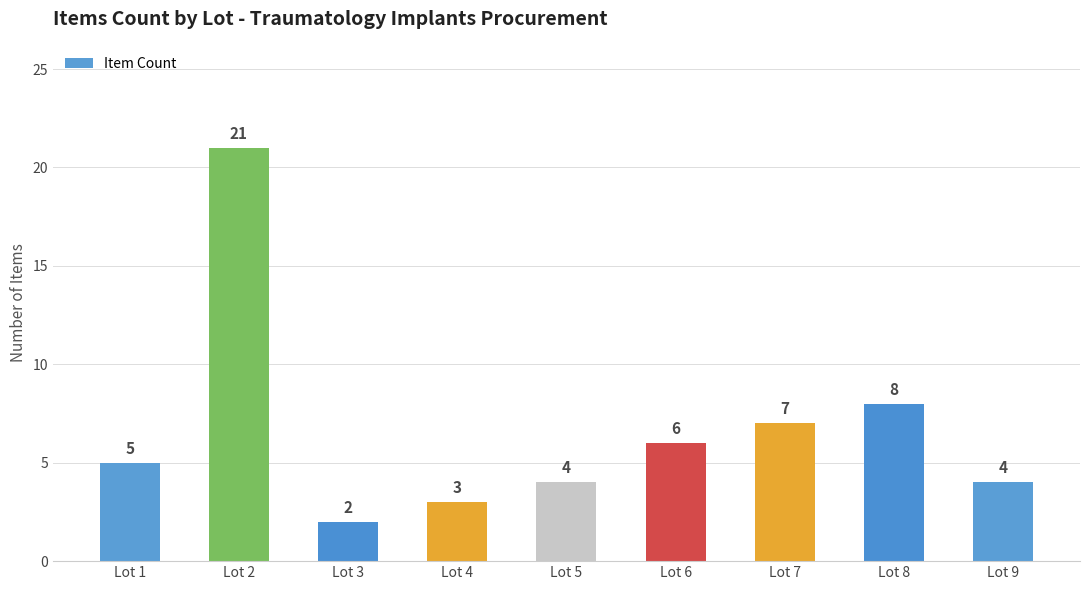

Reading left to right, what are all the values shown in this chart?

5	21	2	3	4	6	7	8	4